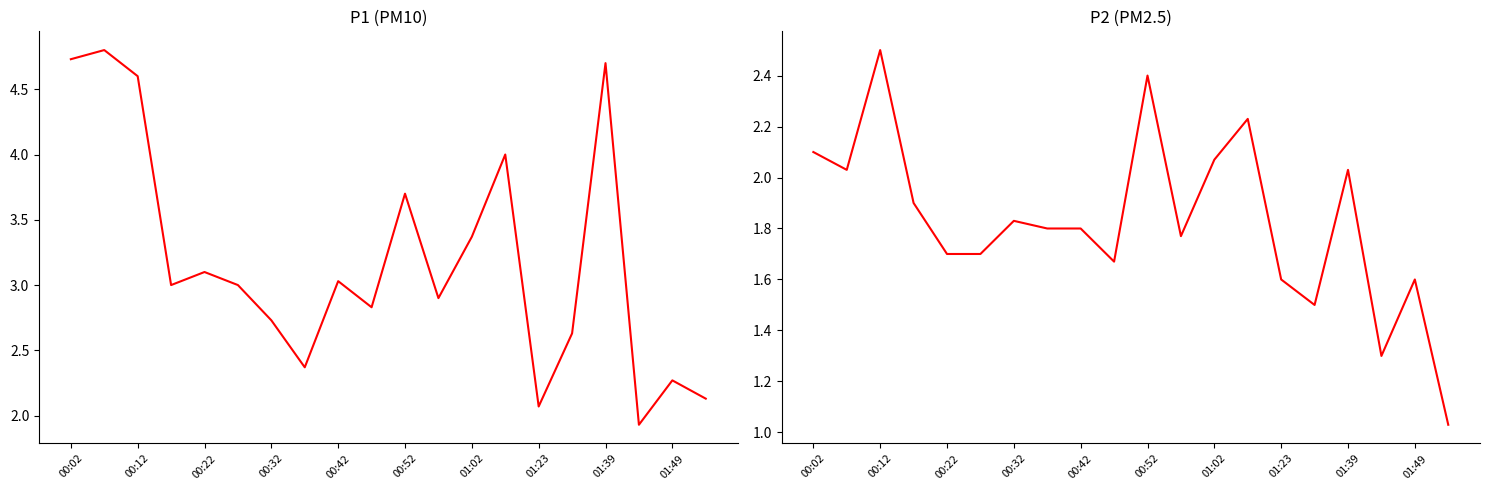

What is the value of the P2 point at the 15th from the left?

1.6